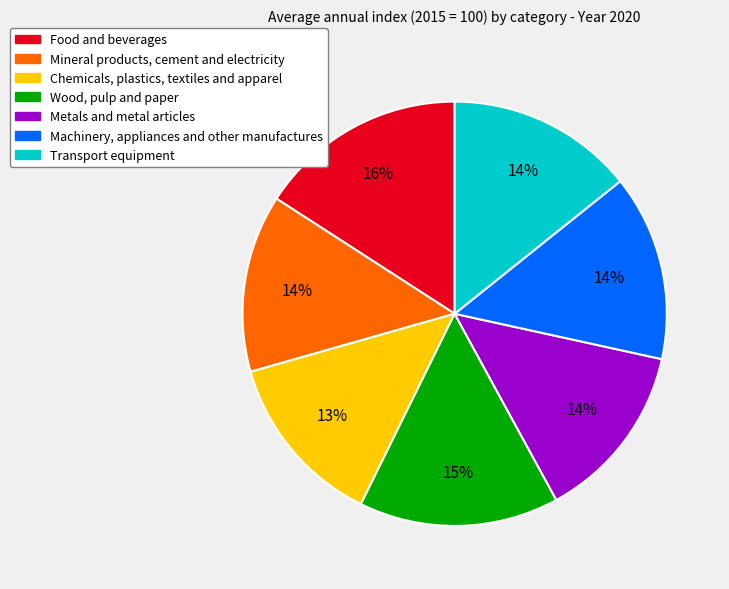

Is it true that Food and beverages is 23% of the pie?

False